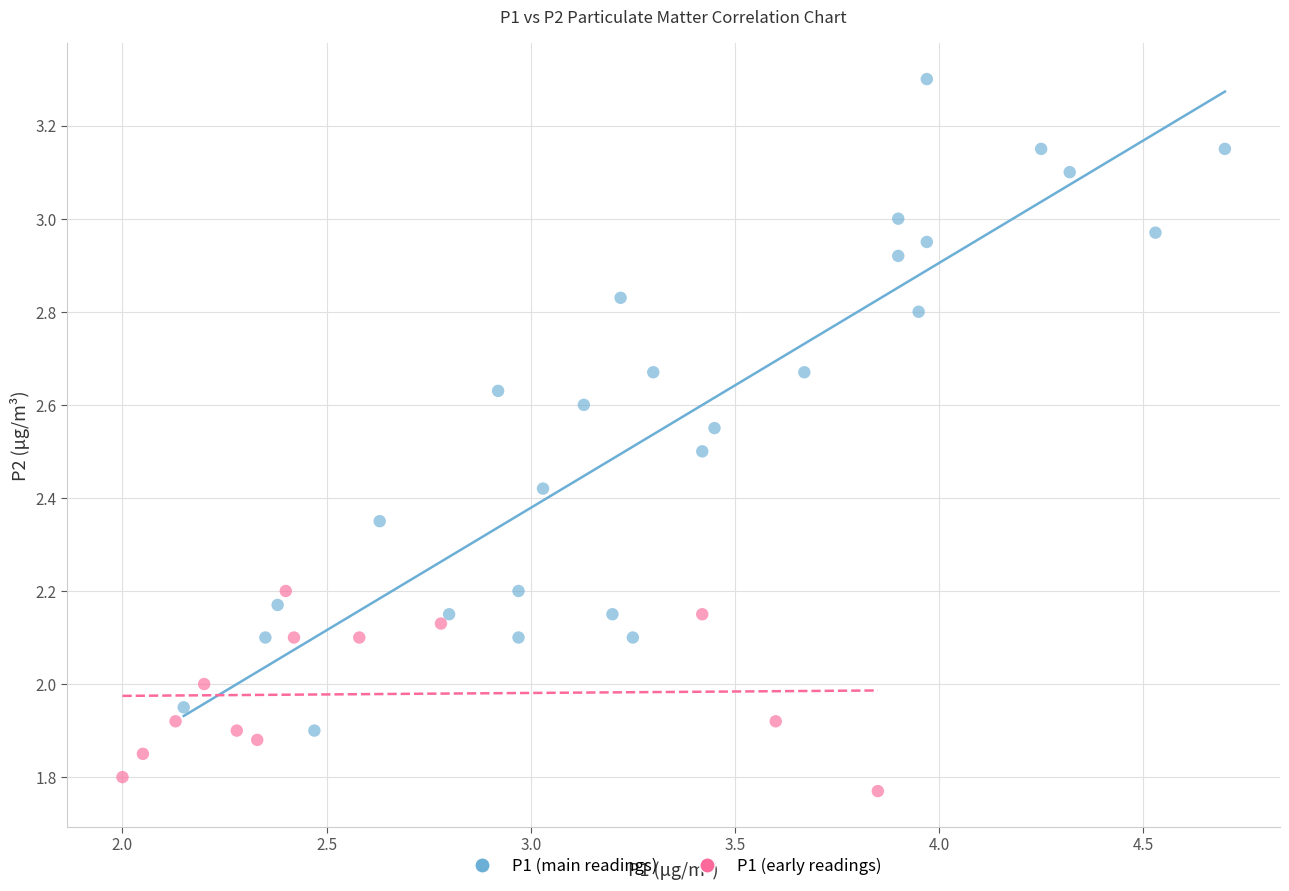

Which series has the widest spread of Y values?

P1 (main readings)